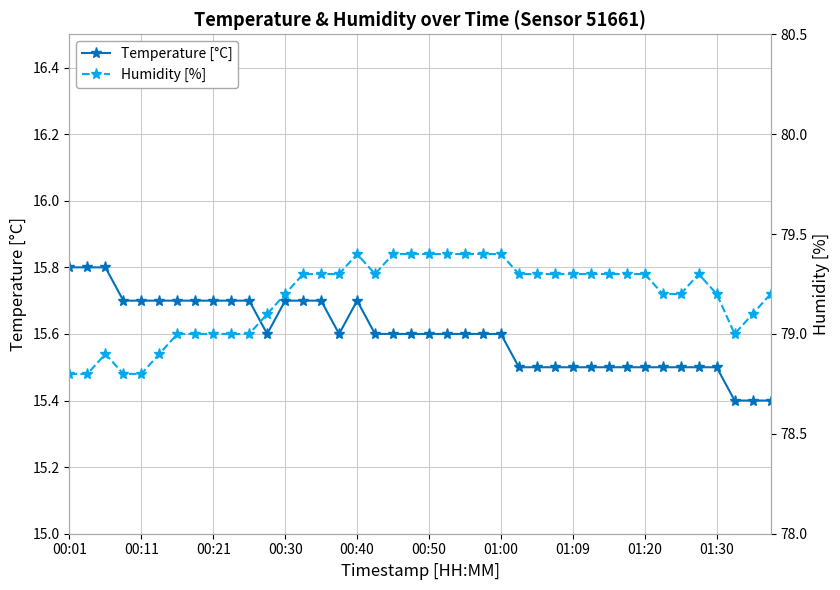

How many data points in Humidity [%] are above 79?

28